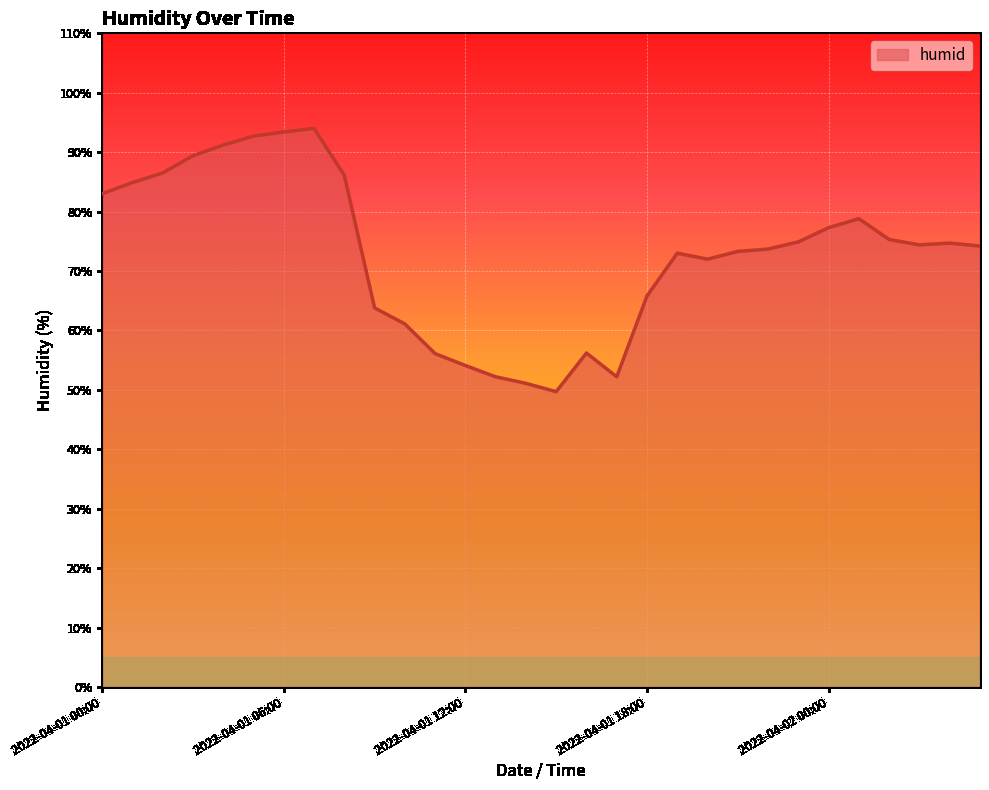

What is the sum of all values?

2185.1